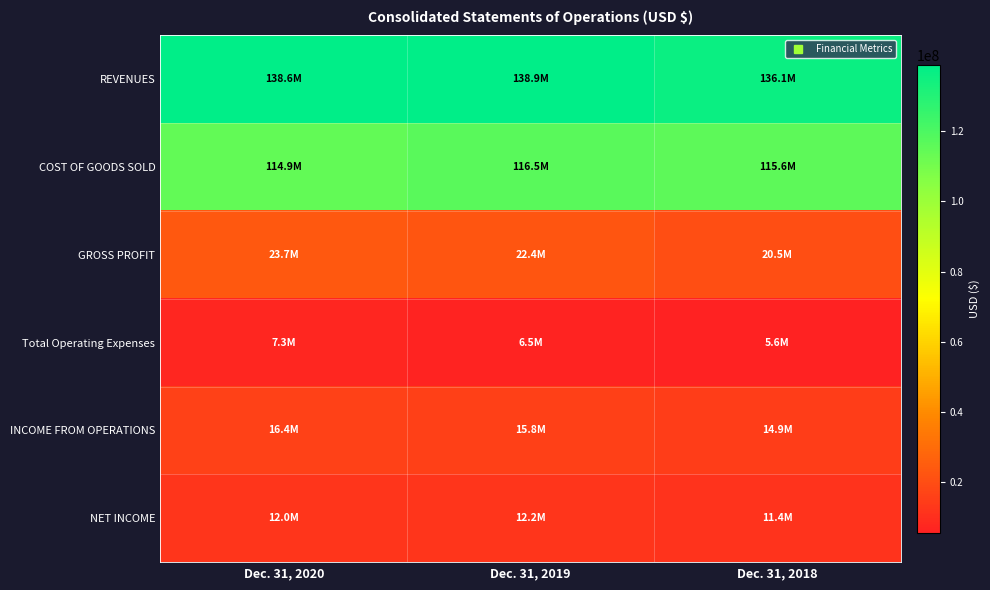

At which category does the chart reach its peak across all series?

Dec. 31, 2019